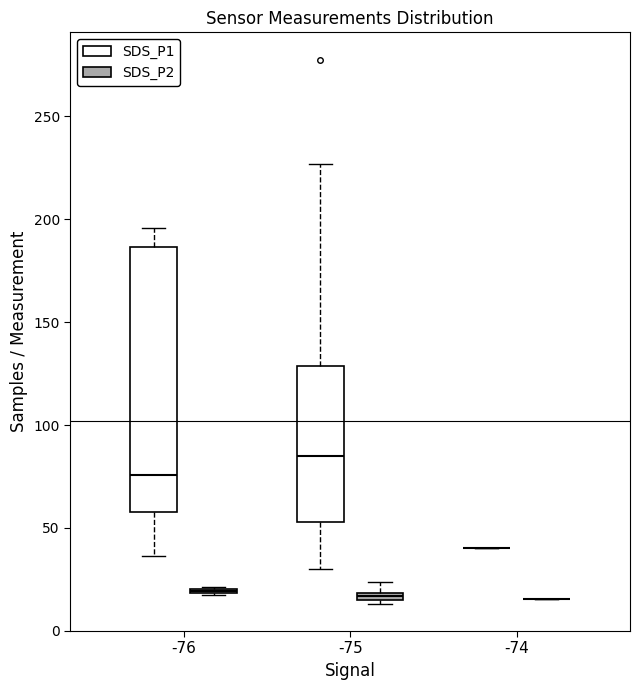

Which box is the tallest, from its lower edge to its upper edge?

-76 (SDS_P1)